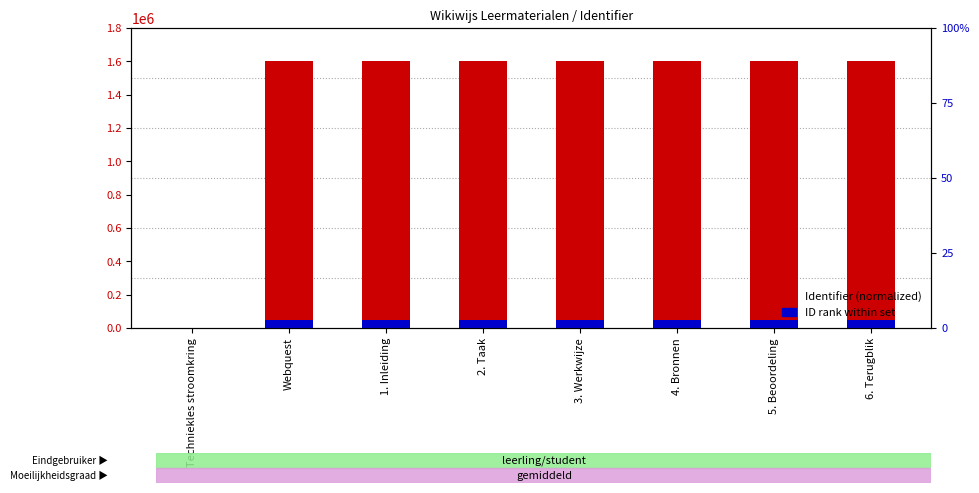

Which series has the largest total across all categories?

Identifier (normalized)